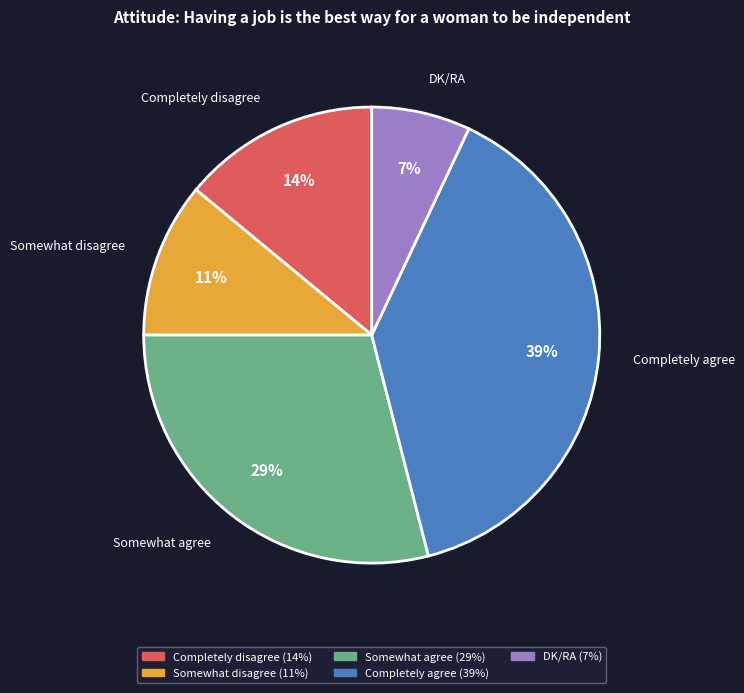

How many slices are in this pie chart?

5